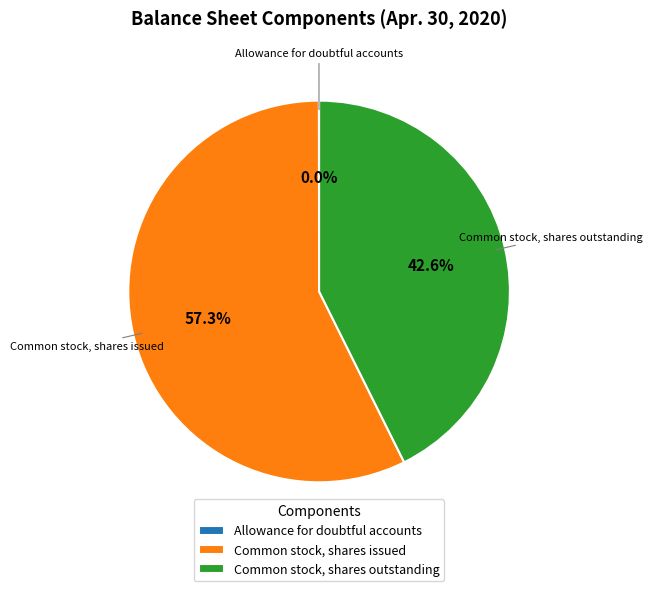

The Common stock, shares outstanding slice represents 48% of the pie. True or false?

False